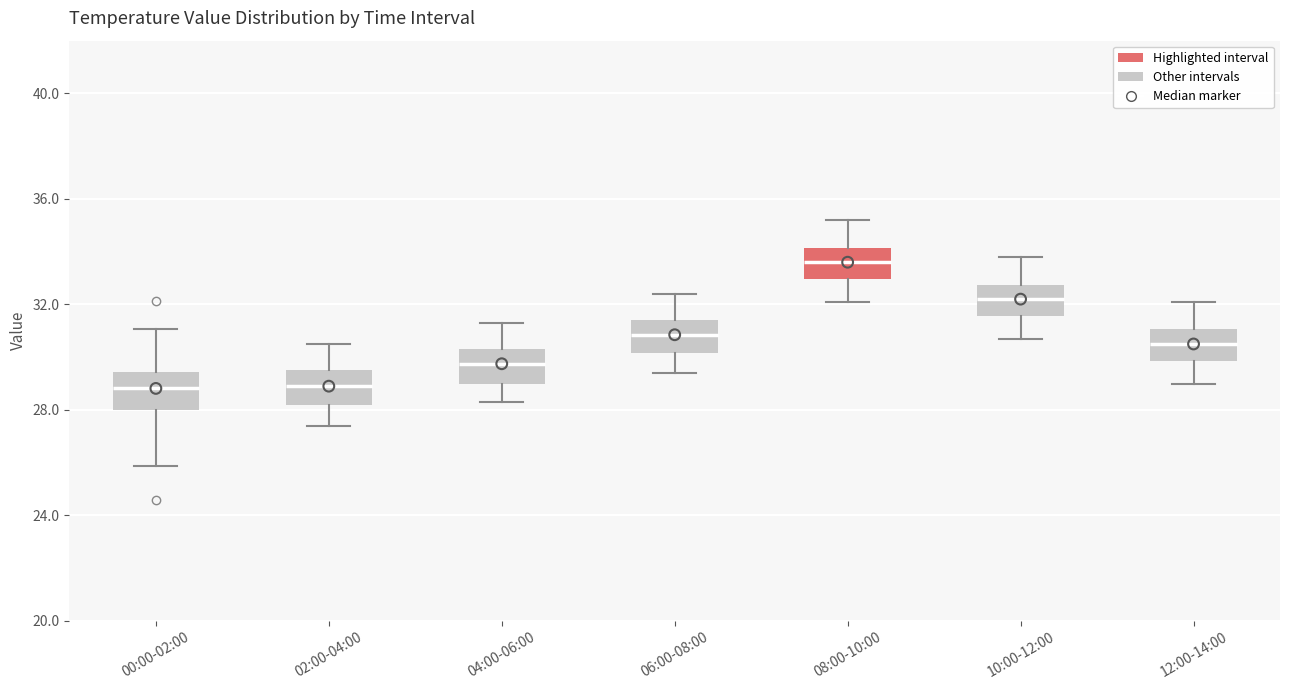

Where does the upper whisker of the box for 12:00-14:00 end on the y-axis? The values are not printed on the chart, so give them approximately, as read against the axis.

32.0